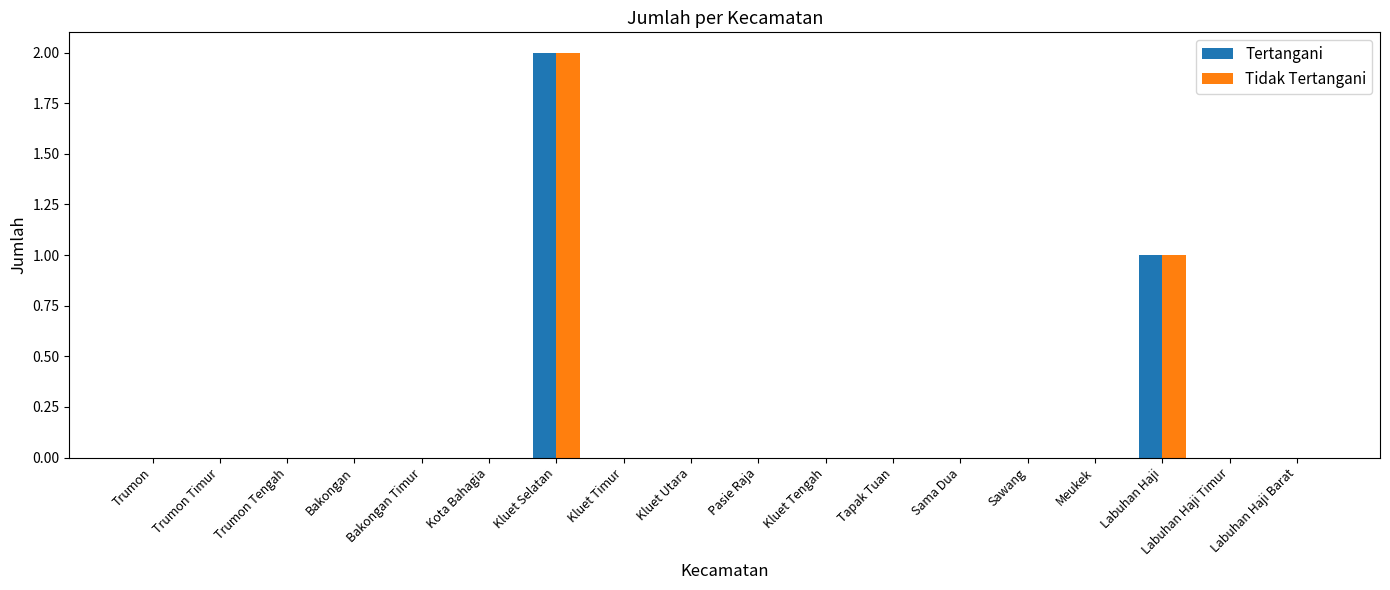

At which category is the sum across all series the highest?

Kluet Selatan